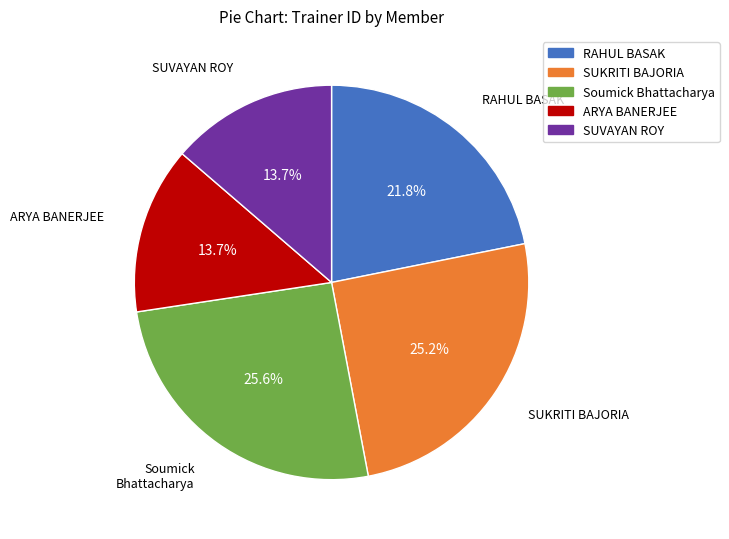

Between SUVAYAN ROY and RAHUL BASAK, which is larger?

RAHUL BASAK